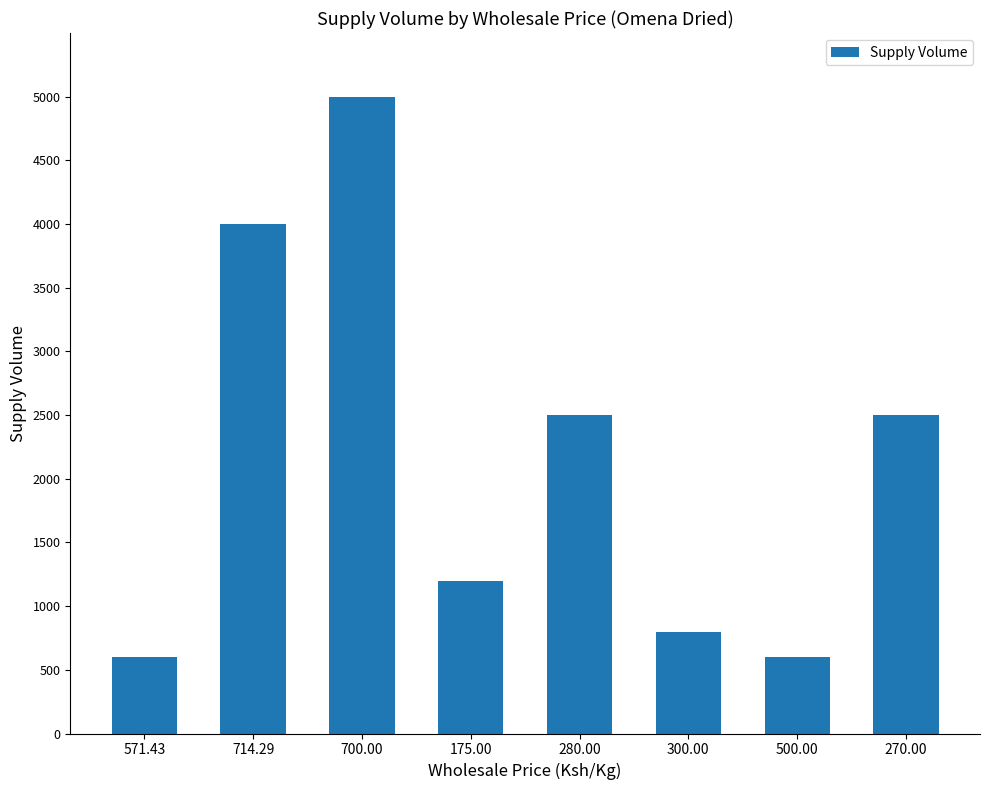

What is the difference between the maximum and minimum values?

4400